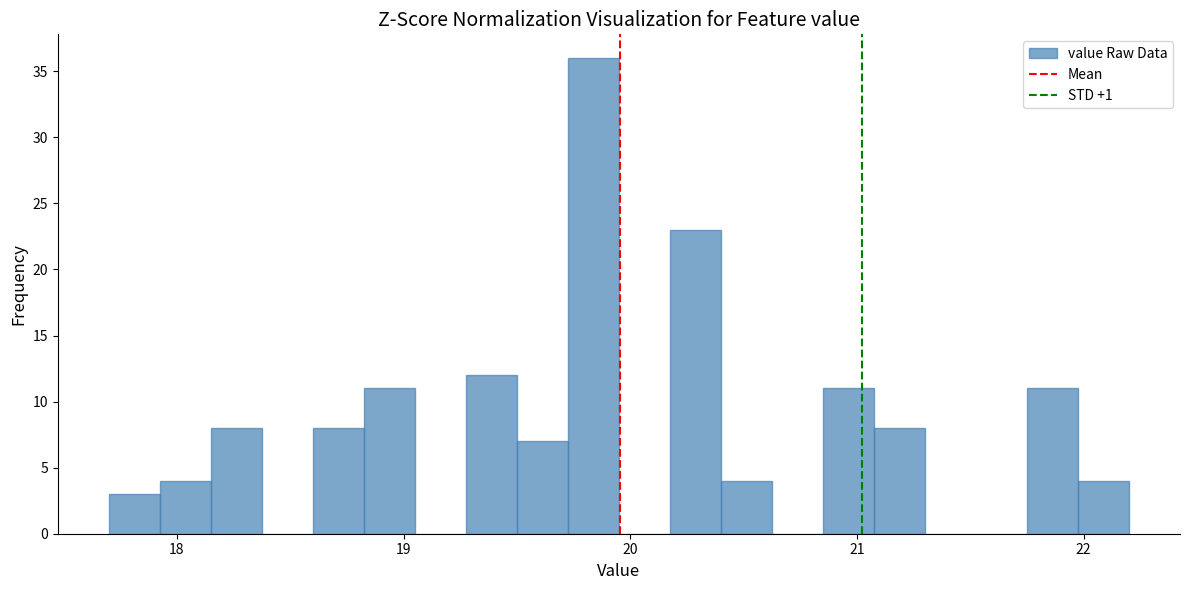

Around what value on the x-axis is the tallest bar? Give the approximate position of its centre, as read against the axis.

19.8